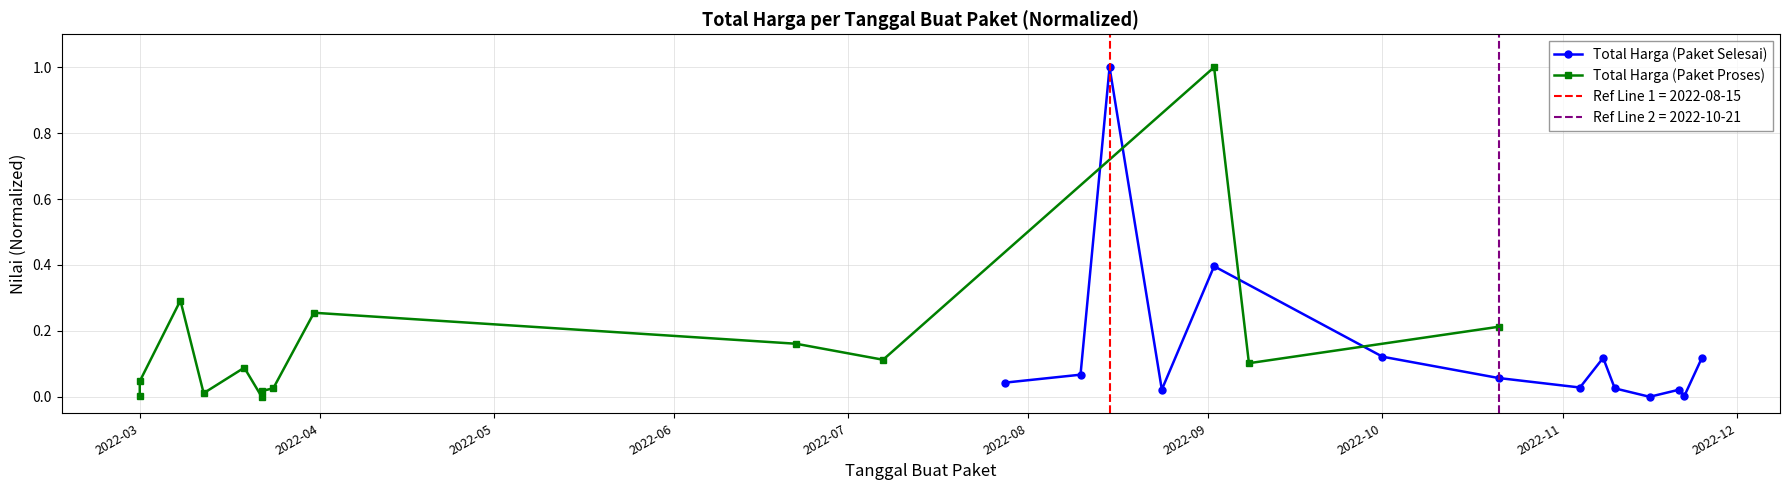

True or false: Total Harga (Paket Selesai) has more than 1 points higher than both neighbors.

True